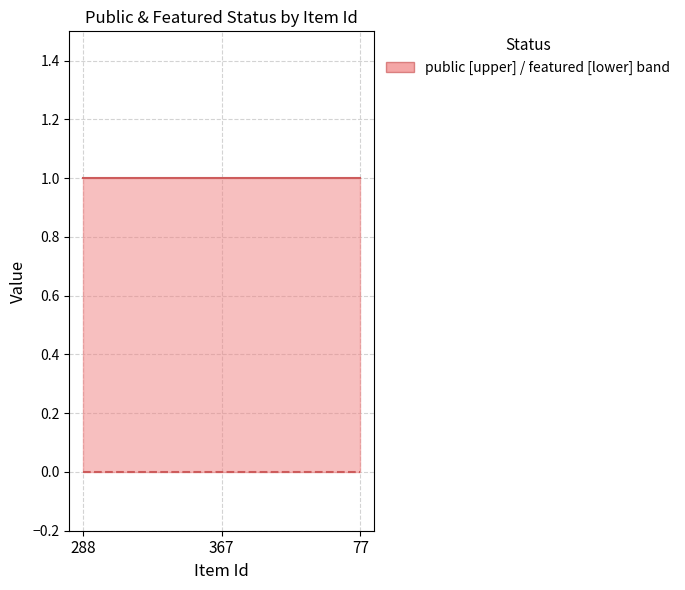

Which has a higher value, 288 or 77?

288